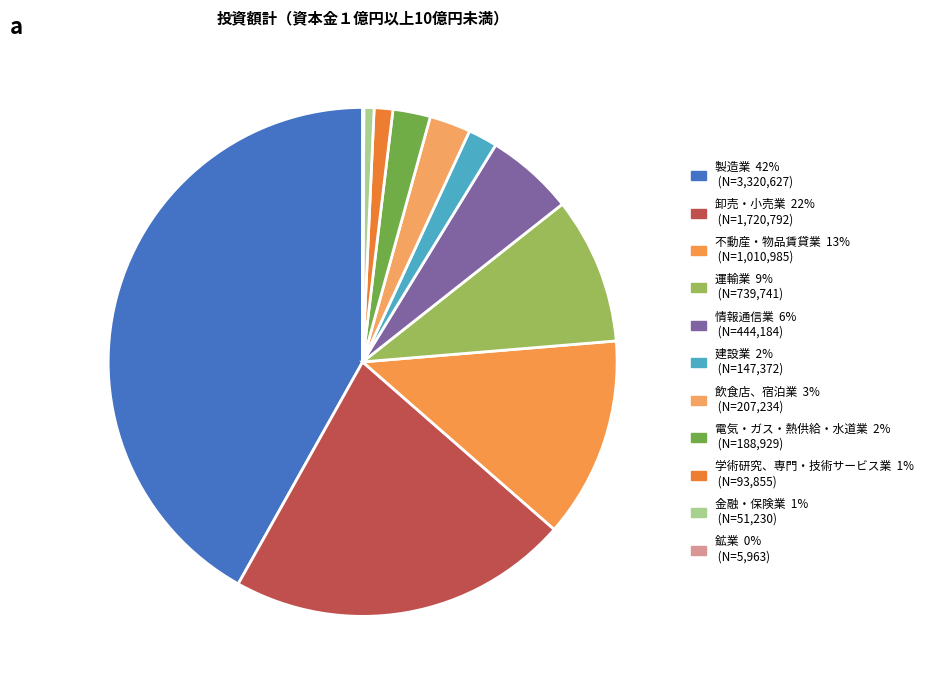

Which has a higher value, 運輸業 or 情報通信業?

運輸業